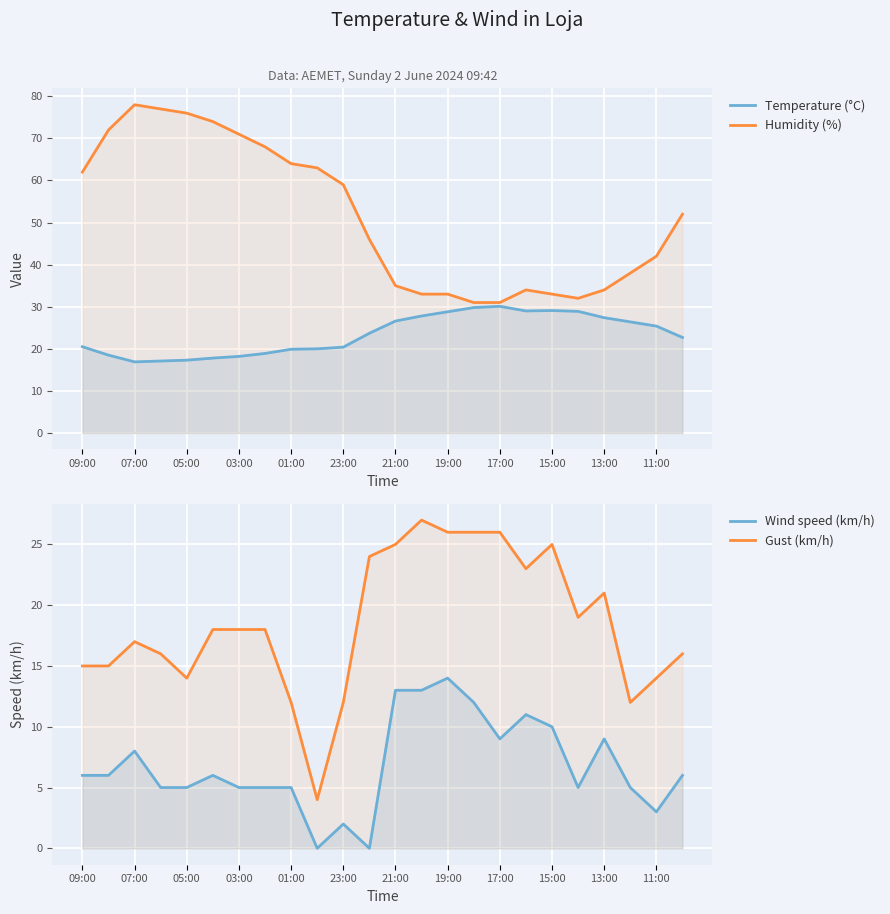

How many lines are shown in the chart?

4